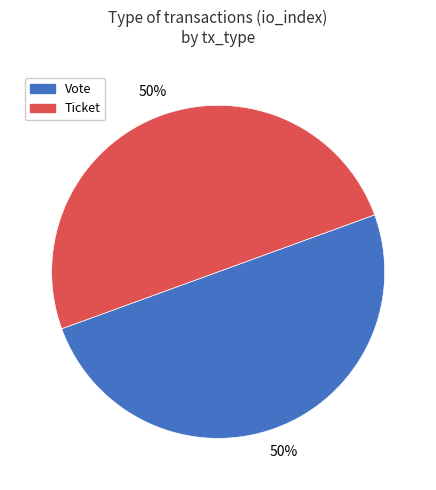

Is it true that Ticket is 40% of the pie?

False